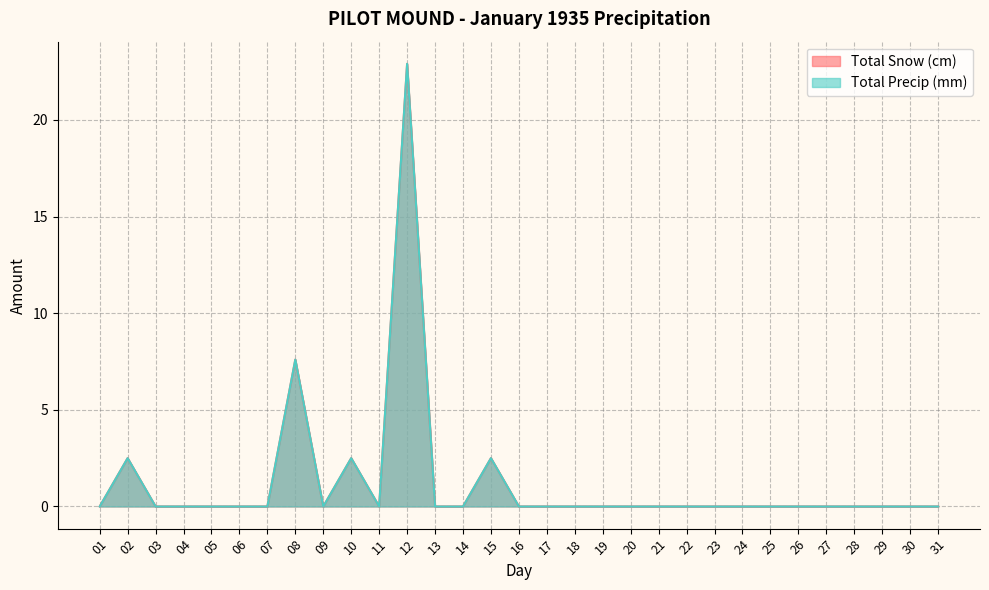

How many lines are shown in the chart?

2